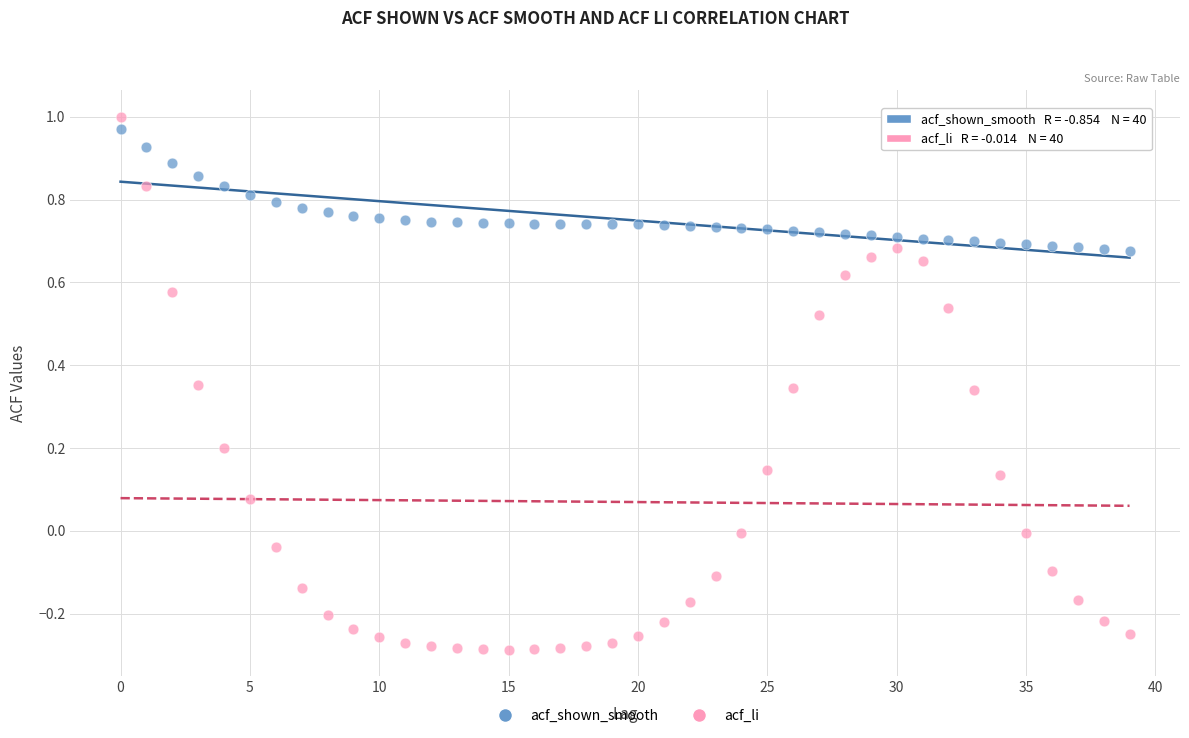

Which series has the largest Y range (max minus min)?

acf_li